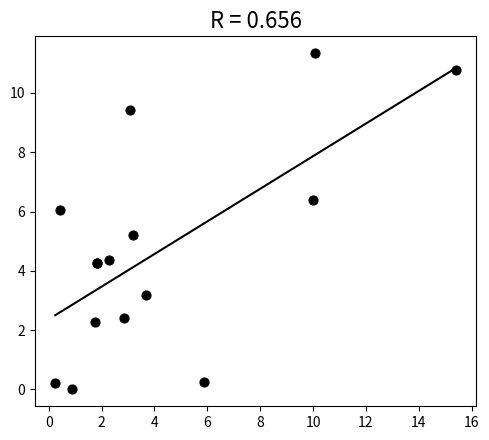

What Y value in the scatter plot is closest to 5?

5.2